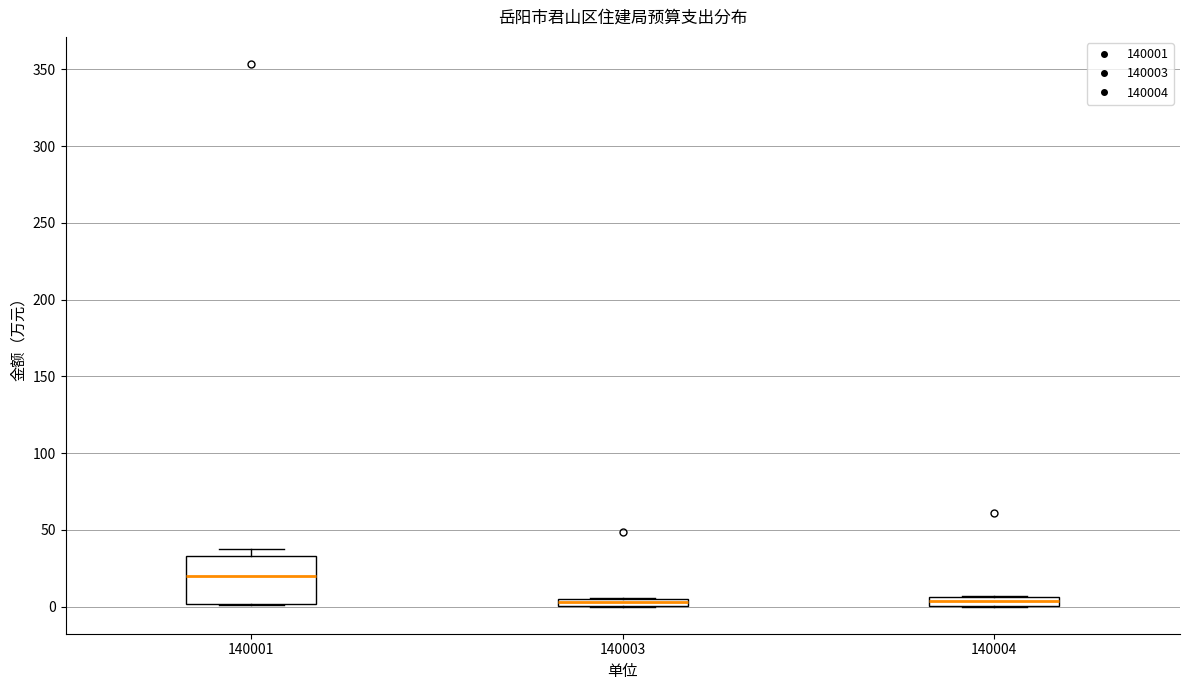

Comparing the boxes themselves (not the whiskers), which one is the tallest?

140001